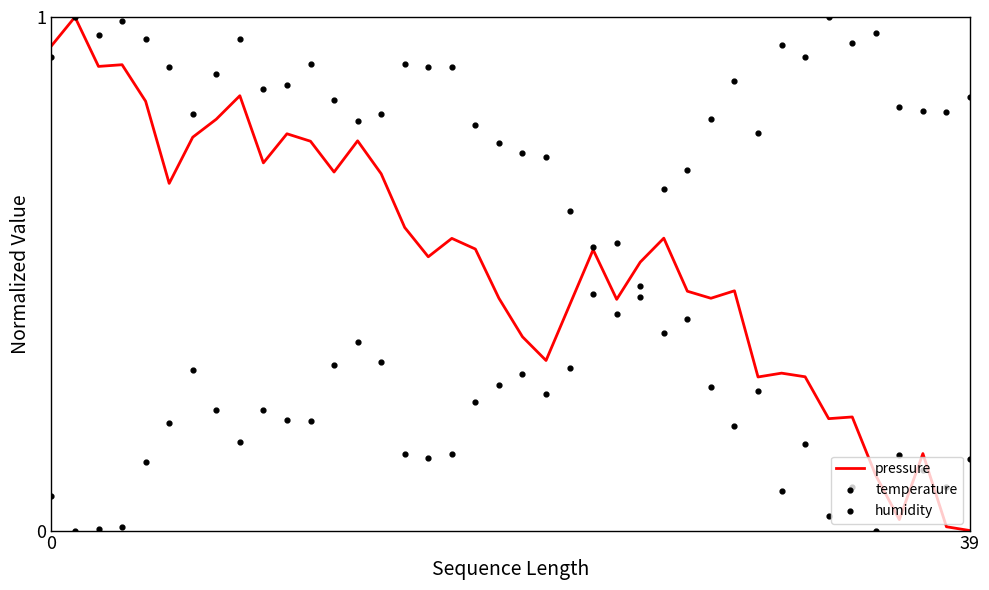

Which series has the largest total across all categories?

temperature